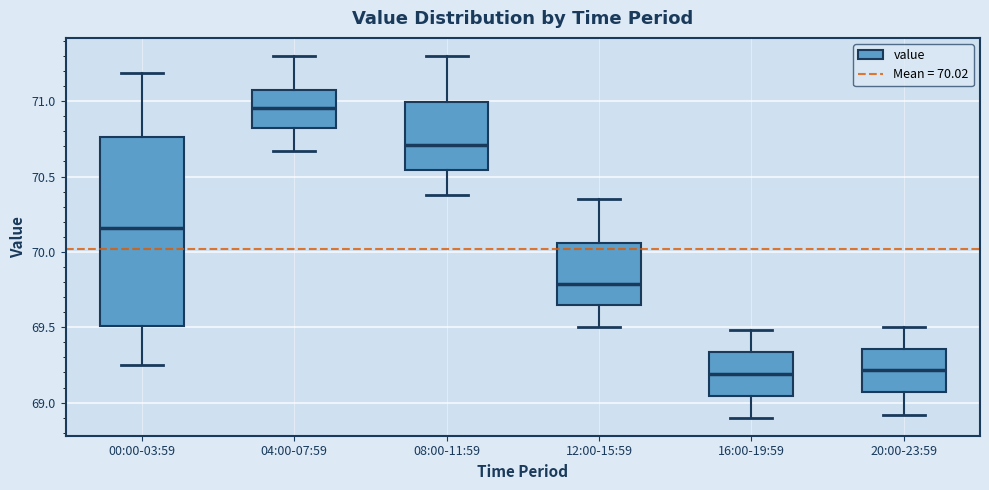

Where is the lower edge of the box for 16:00-19:59 on the y-axis? The values are not printed on the chart, so give them approximately, as read against the axis.

69.05